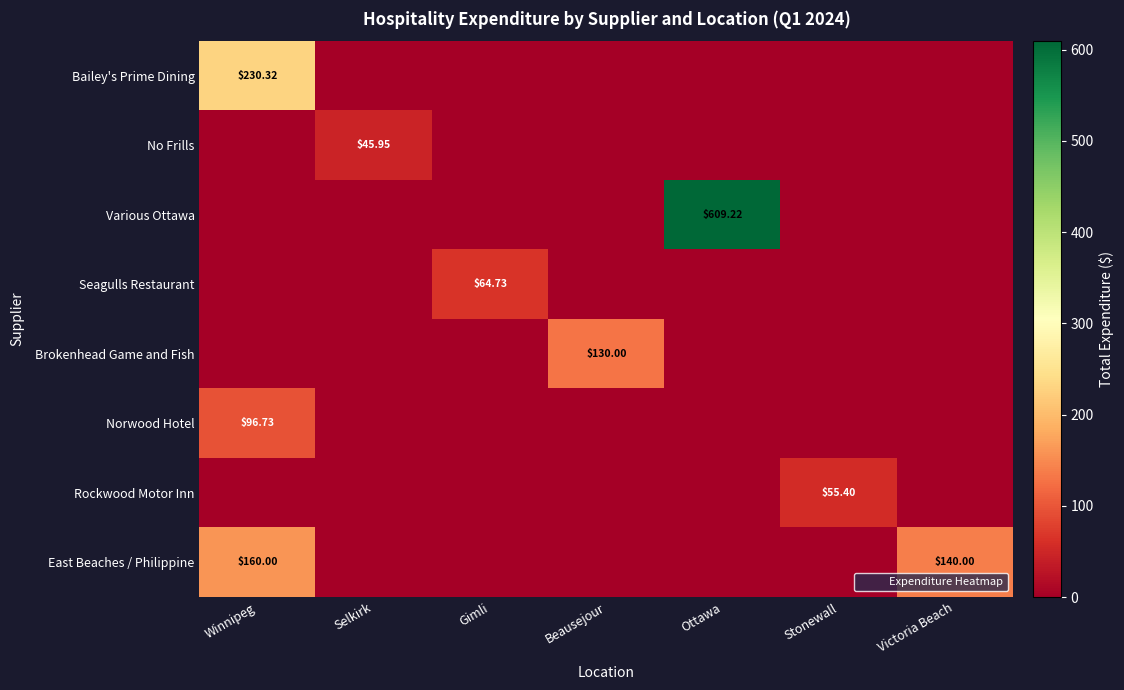

What is the average value of the Bailey's Prime Dining series?

32.9